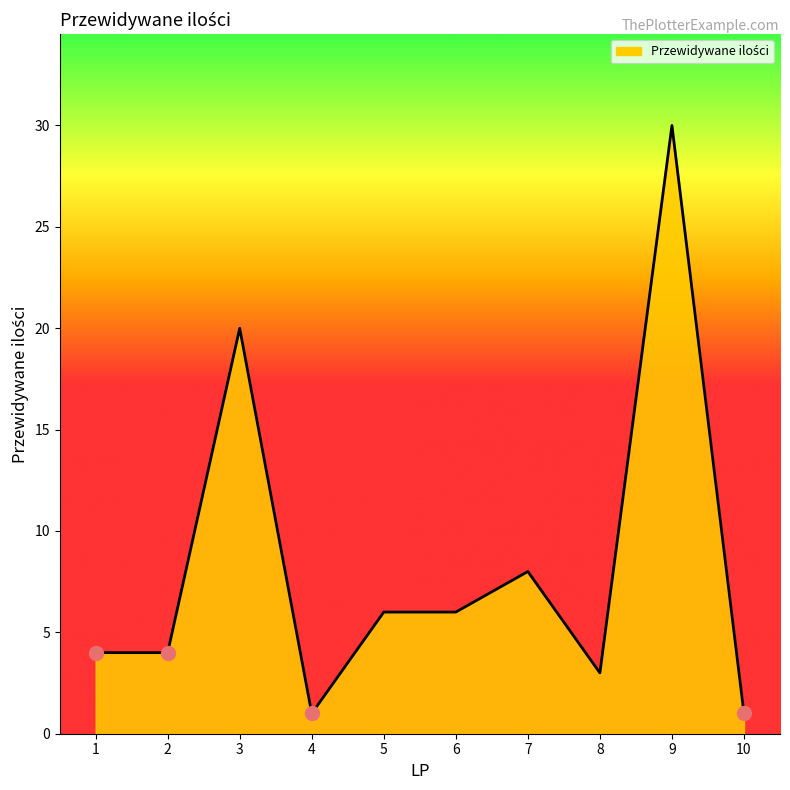

What is the change in value from 2 to 5?

+2